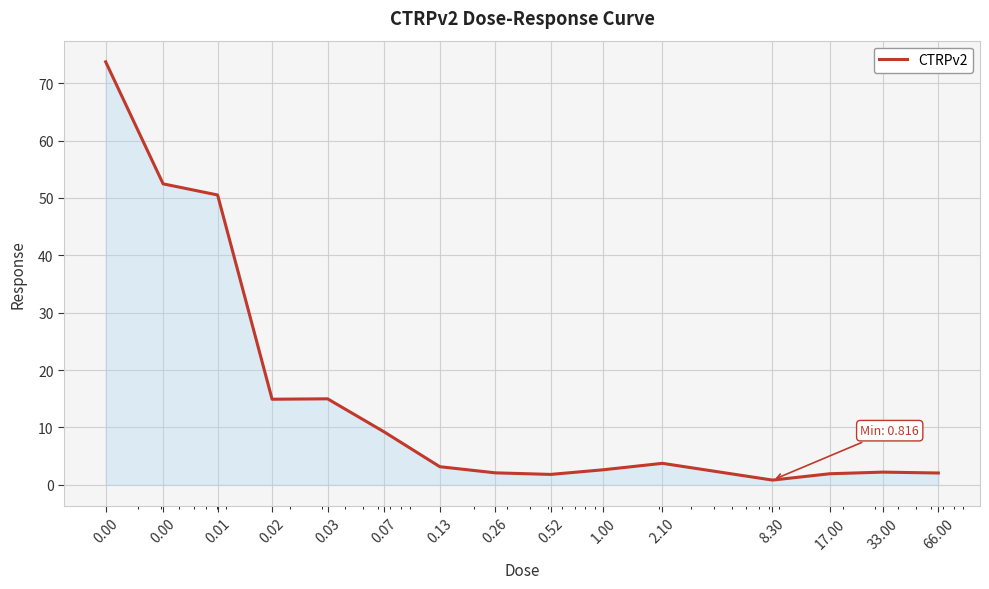

What is the maximum value shown in the chart?

73.7